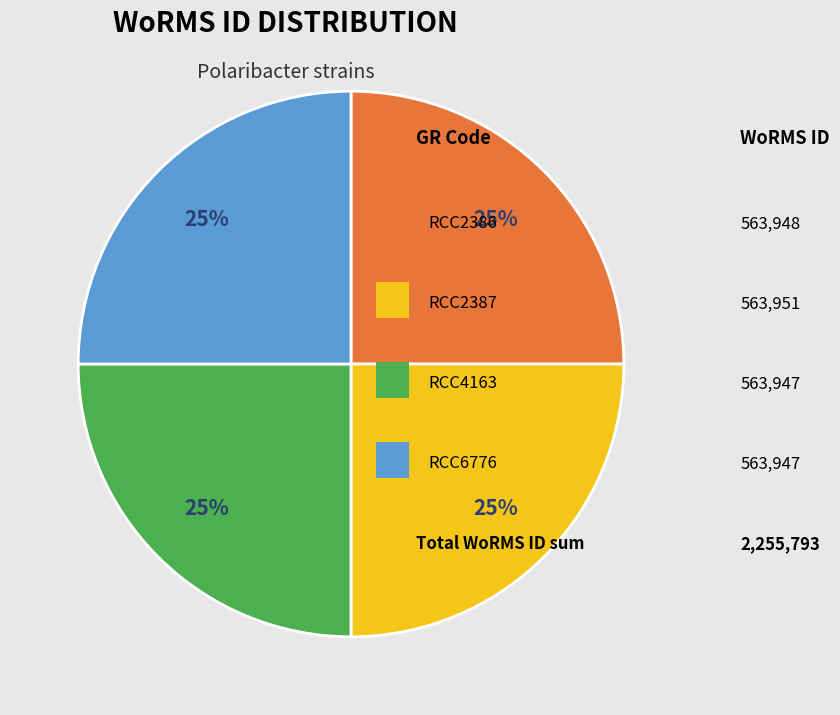

How many slices are in this pie chart?

4